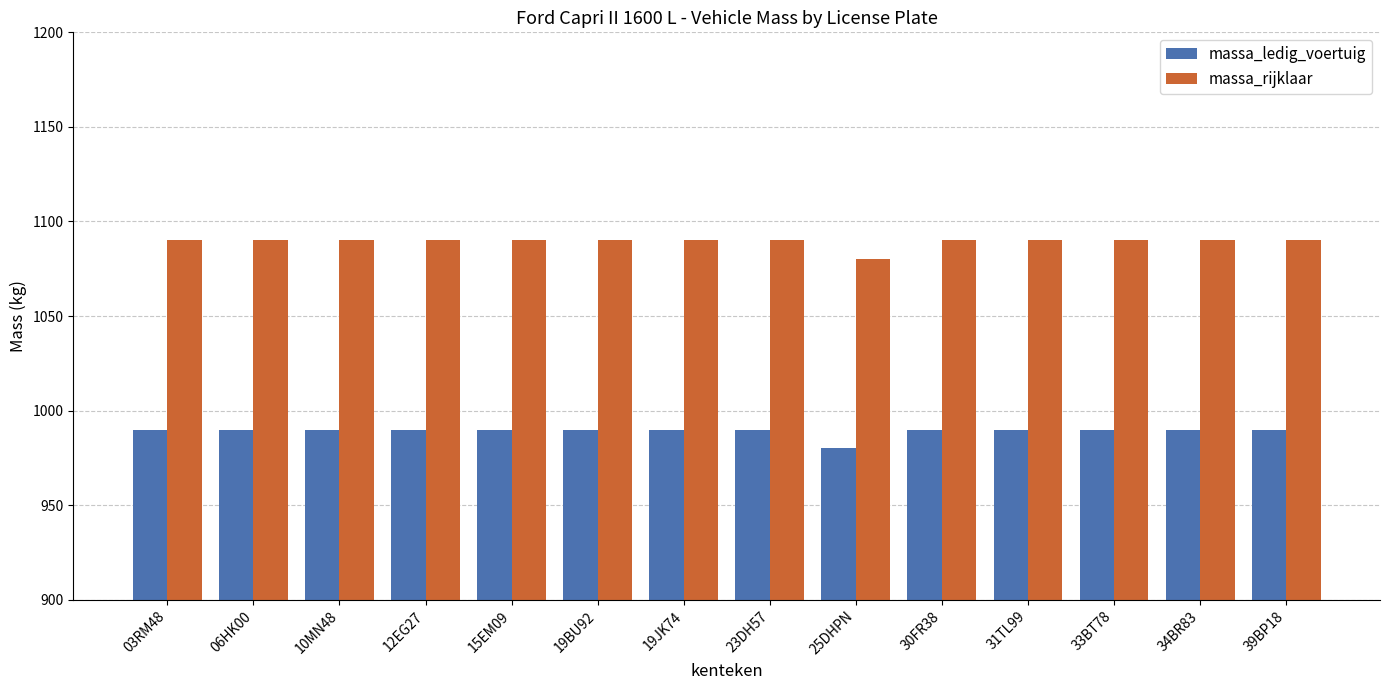

Reading left to right, what are all the values shown in this chart?

massa_ledig_voertuig: 03RM48=990	06HK00=990	10MN48=990	12EG27=990	15EM09=990	19BU92=990	19JK74=990	23DH57=990	25DHPN=980	30FR38=990	31TL99=990	33BT78=990	34BR83=990	39BP18=990
massa_rijklaar: 03RM48=1090	06HK00=1090	10MN48=1090	12EG27=1090	15EM09=1090	19BU92=1090	19JK74=1090	23DH57=1090	25DHPN=1080	30FR38=1090	31TL99=1090	33BT78=1090	34BR83=1090	39BP18=1090